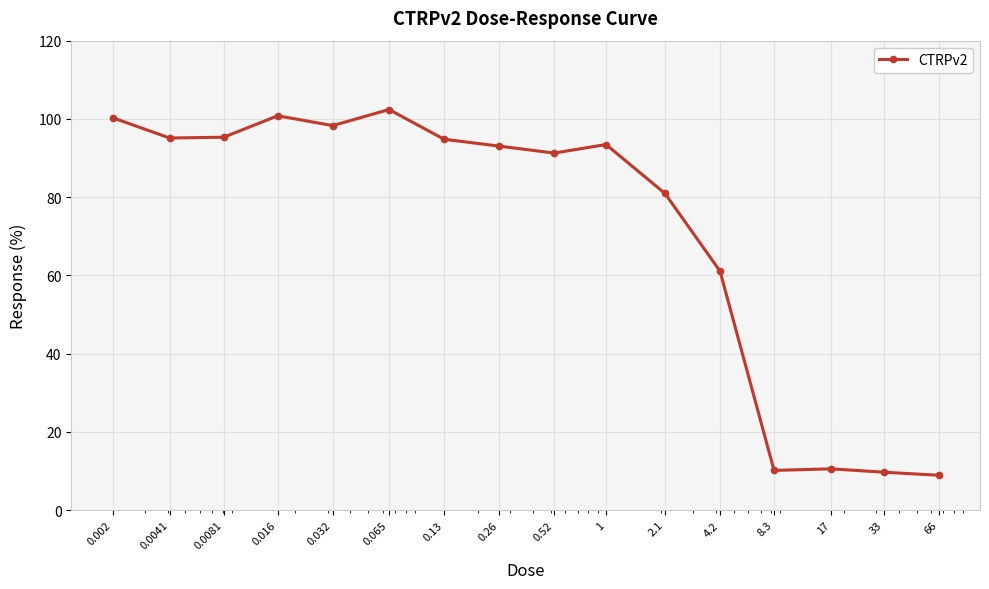

Count the number of categories in the chart.

16